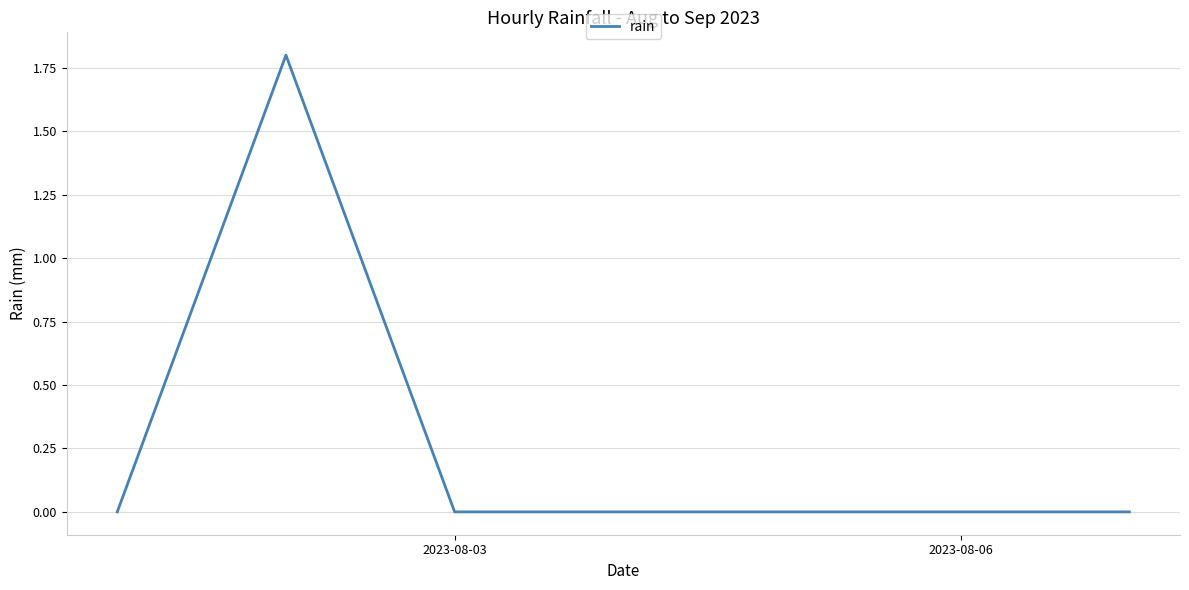

What is the greatest value displayed?

1.8